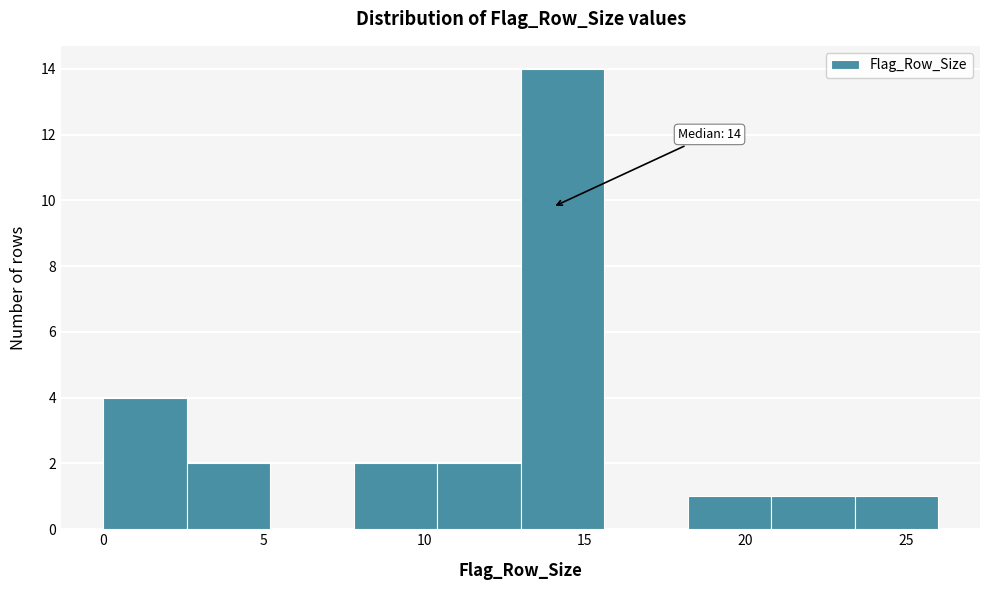

Over which range of the x-axis is the bar tallest?

13.0 to 15.6